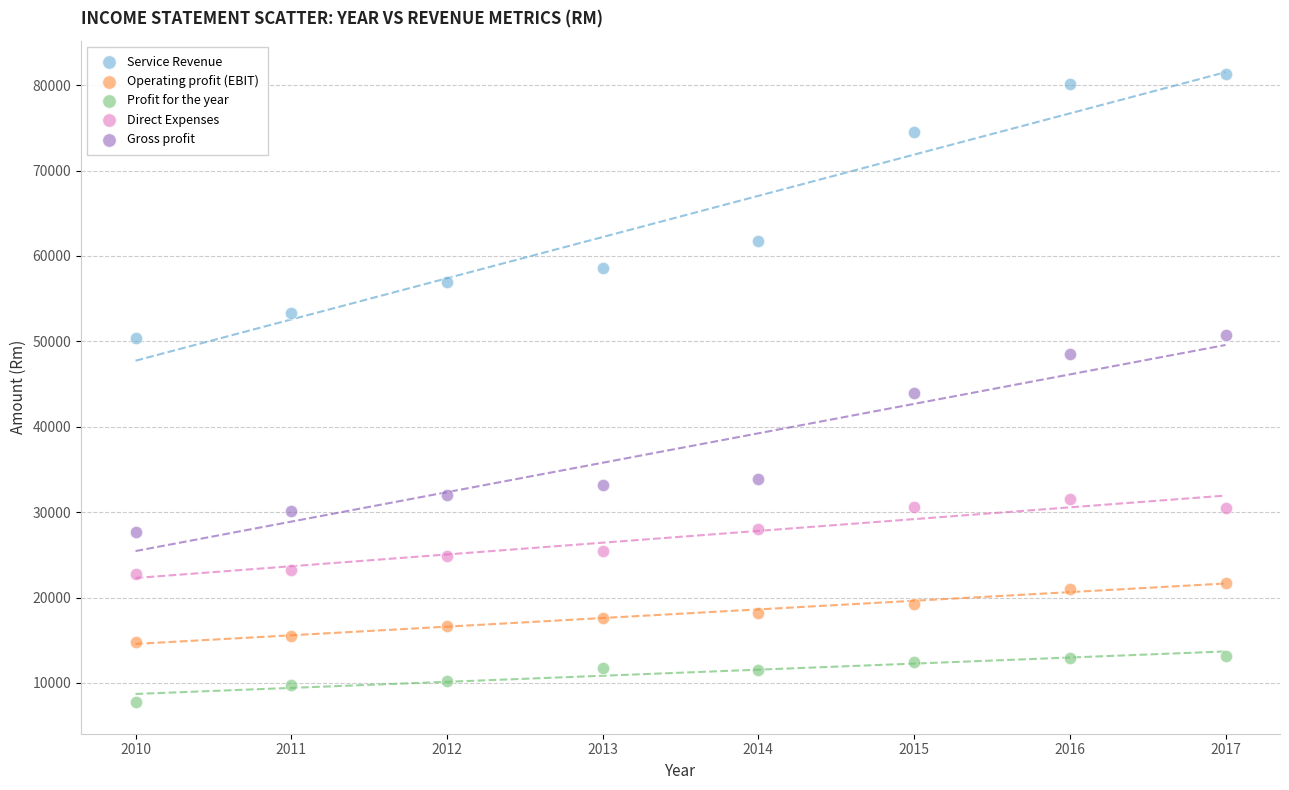

In the Service Revenue series, what Y value is closest to 65854?

61806